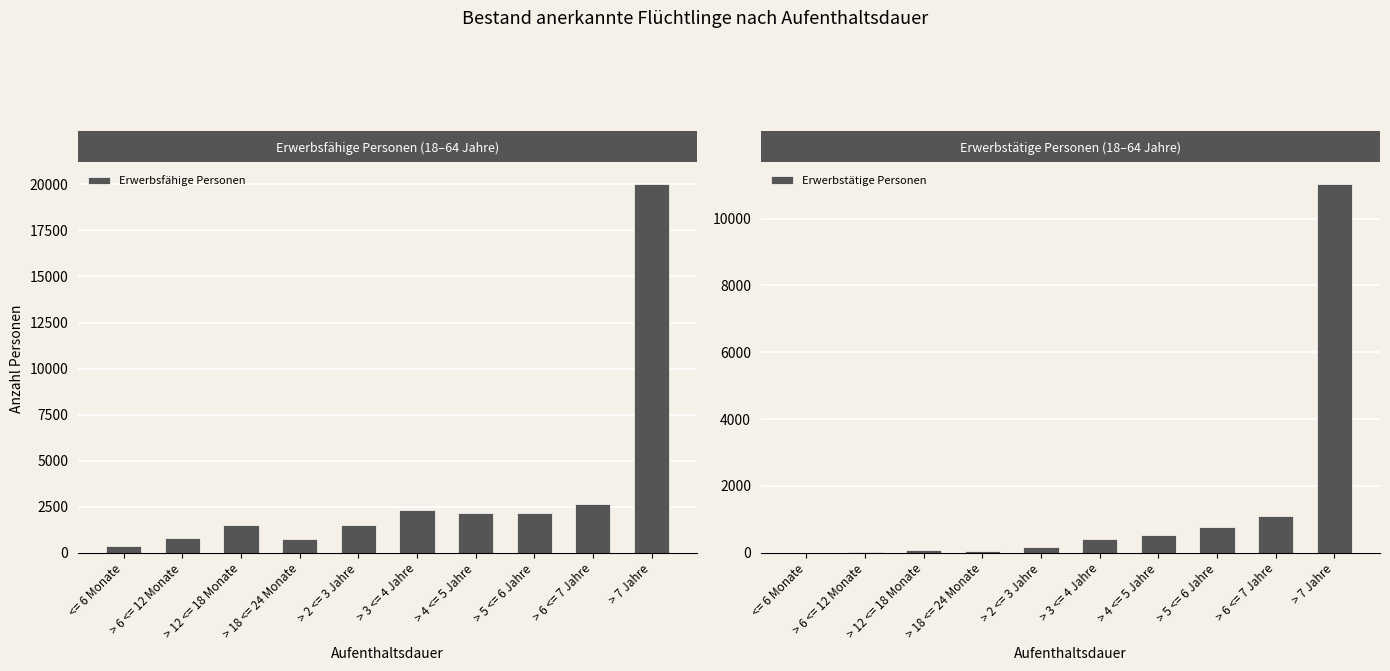

Reading left to right, extract all data points from this chart.

Erwerbsfähige Personen: <= 6 Monate=352	> 6 <= 12 Monate=820	> 12 <= 18 Monate=1524	> 18 <= 24 Monate=725	> 2 <= 3 Jahre=1509	> 3 <= 4 Jahre=2319	> 4 <= 5 Jahre=2132	> 5 <= 6 Jahre=2180	> 6 <= 7 Jahre=2645	> 7 Jahre=20020
Erwerbstätige Personen: <= 6 Monate=0	> 6 <= 12 Monate=16	> 12 <= 18 Monate=72	> 18 <= 24 Monate=44	> 2 <= 3 Jahre=184	> 3 <= 4 Jahre=407	> 4 <= 5 Jahre=543	> 5 <= 6 Jahre=784	> 6 <= 7 Jahre=1088	> 7 Jahre=11037